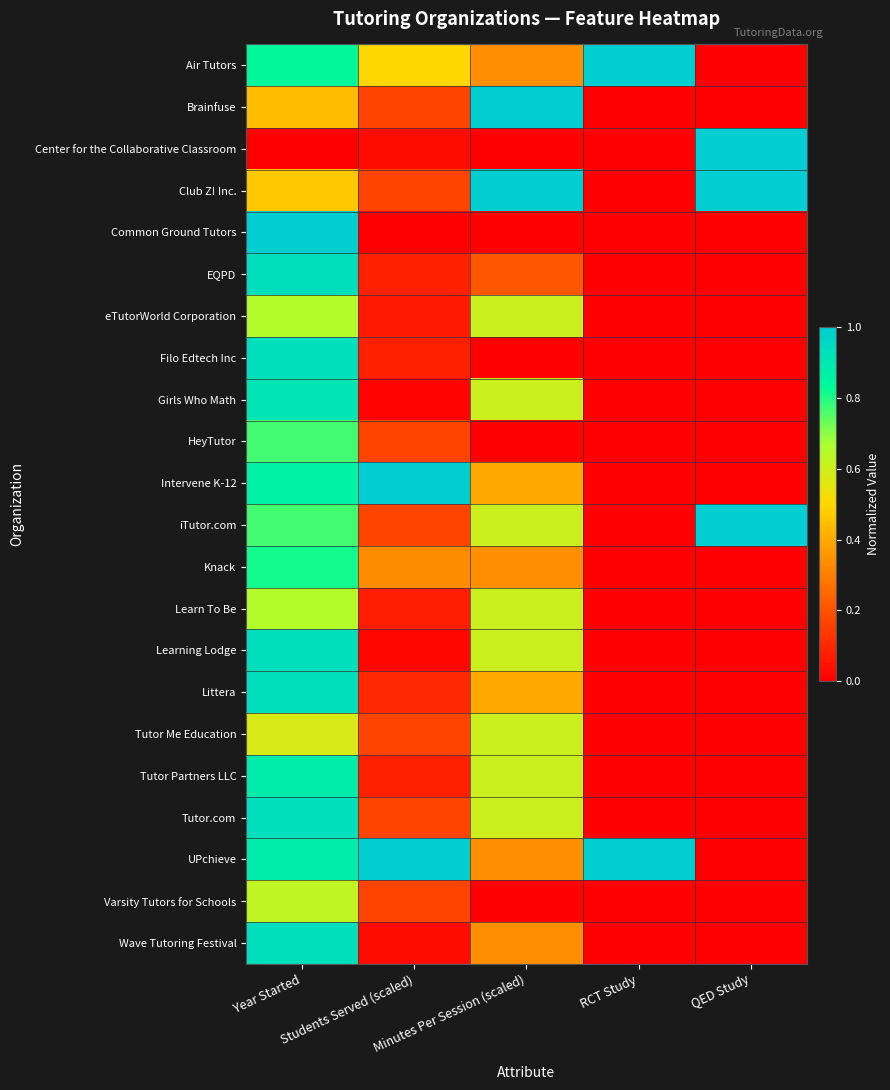

What is the total value across all series at RCT Study?

2.0